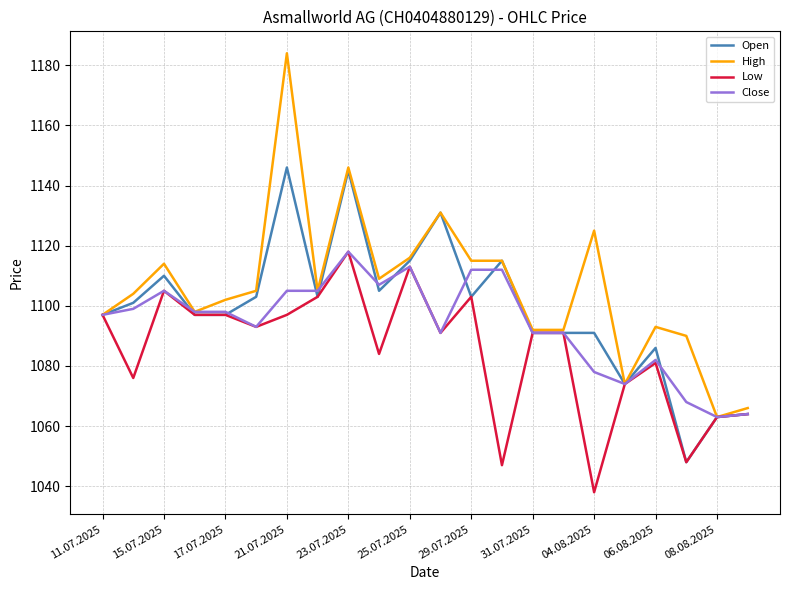

Which series has the largest range (max minus min)?

High